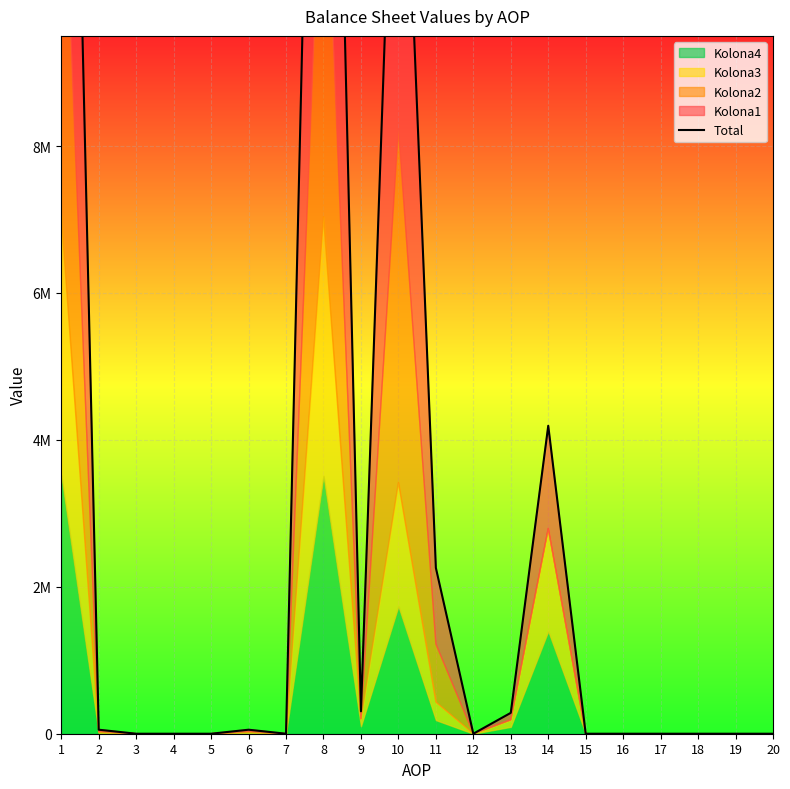

What is the value of the 11th point from the left?

2258204